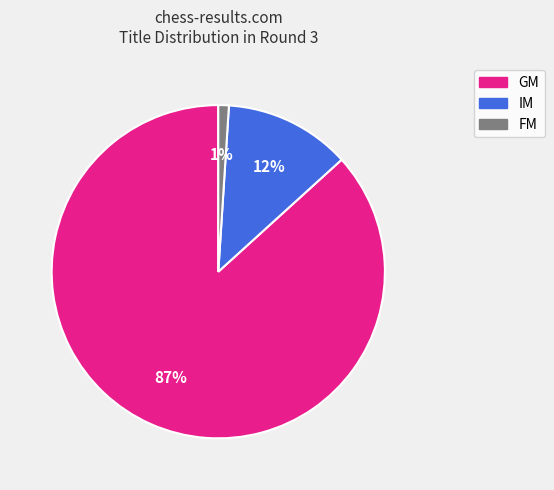

To the nearest percent, what is the average slice percentage?

33%